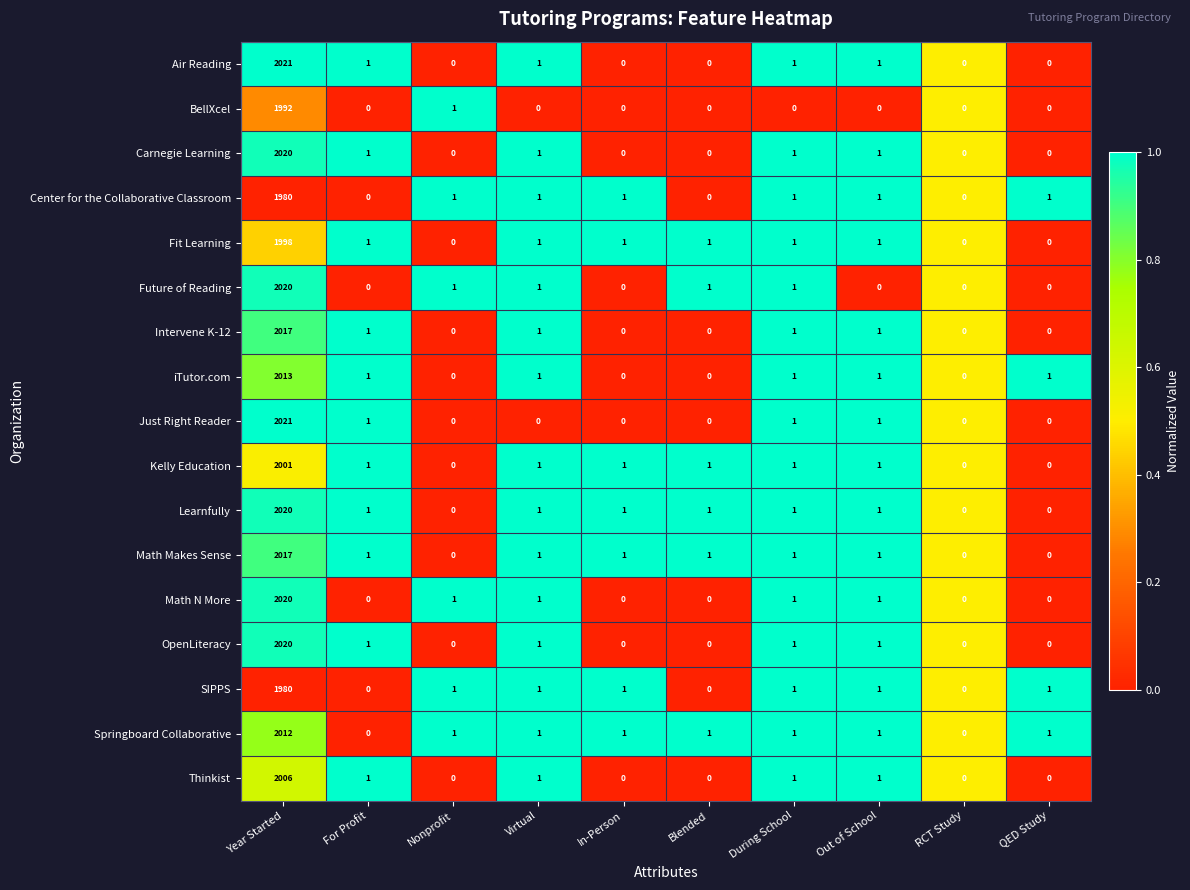

The Center for the Collaborative Classroom series shows 0 at Blended. True or false?

True